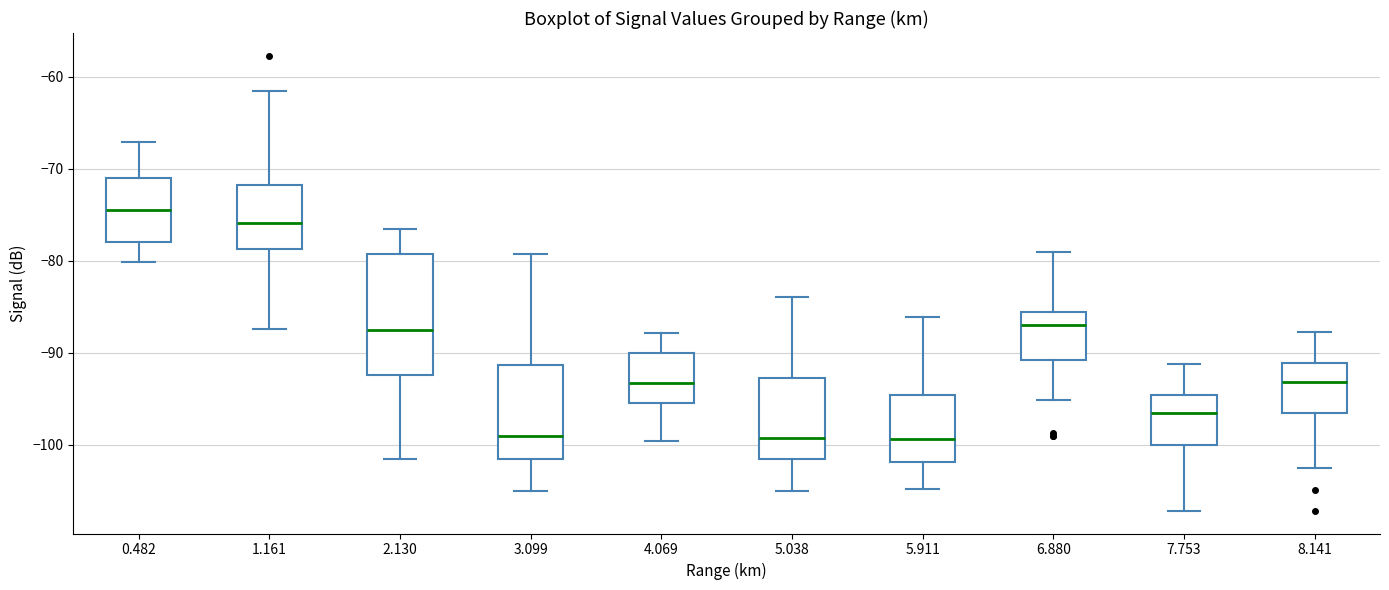

Where does the upper whisker of the box at x = 8.141 end on the y-axis? The values are not printed on the chart, so give them approximately, as read against the axis.

-88